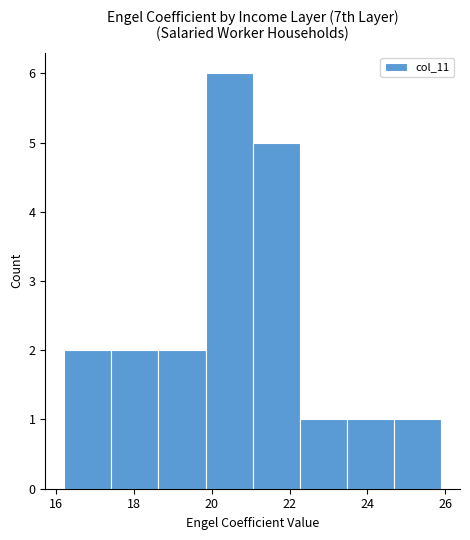

Over which range of the x-axis is the bar tallest?

19.8 to 21.0